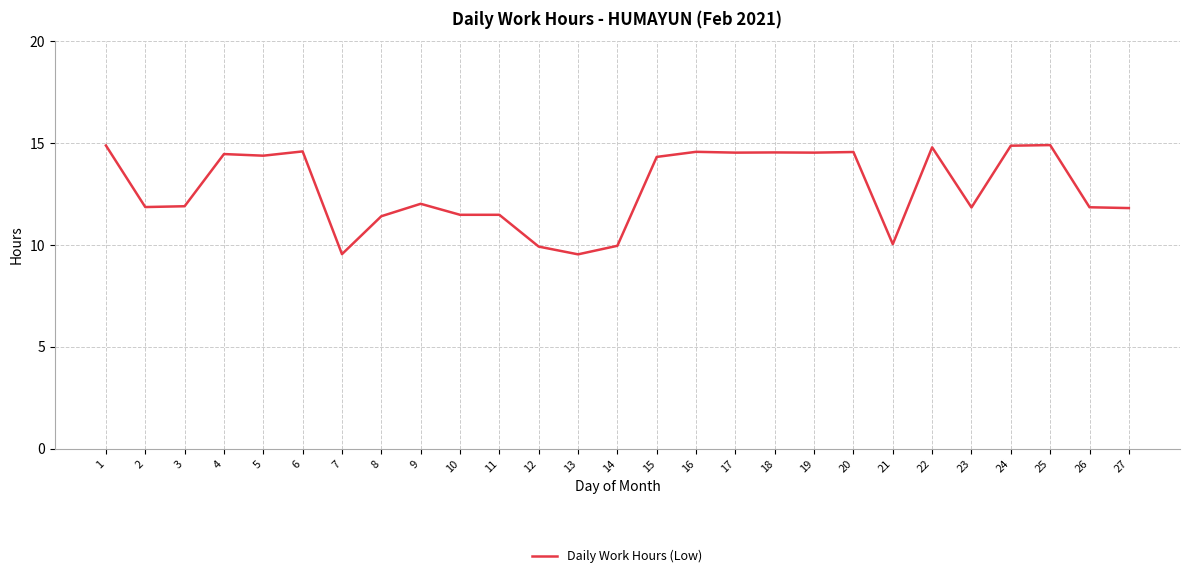

Is it true that the value at 16 is 9.1?

False